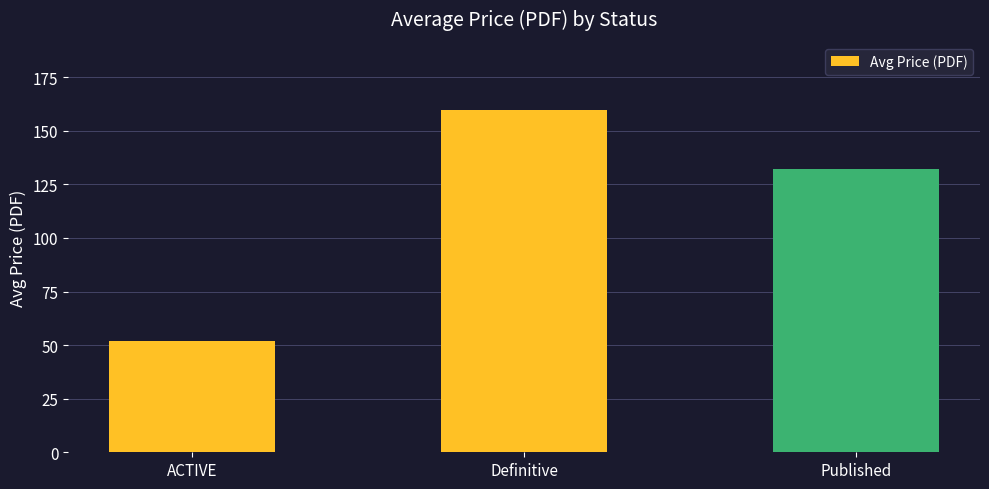

What is the label of the 3rd bar from the right?

ACTIVE